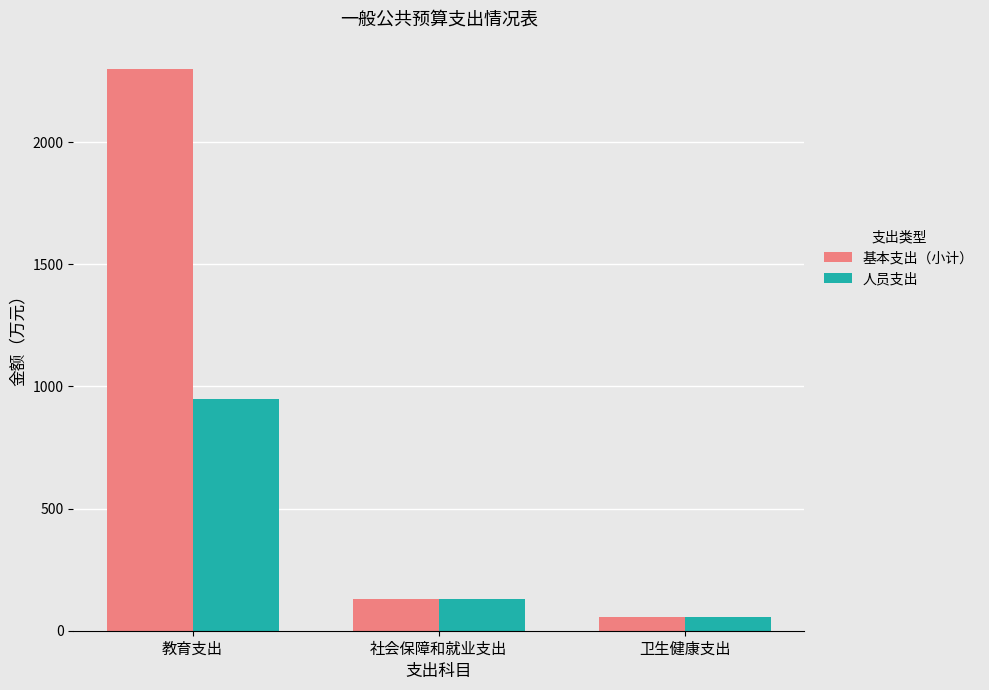

Which series has the largest range (max minus min)?

基本支出（小计）